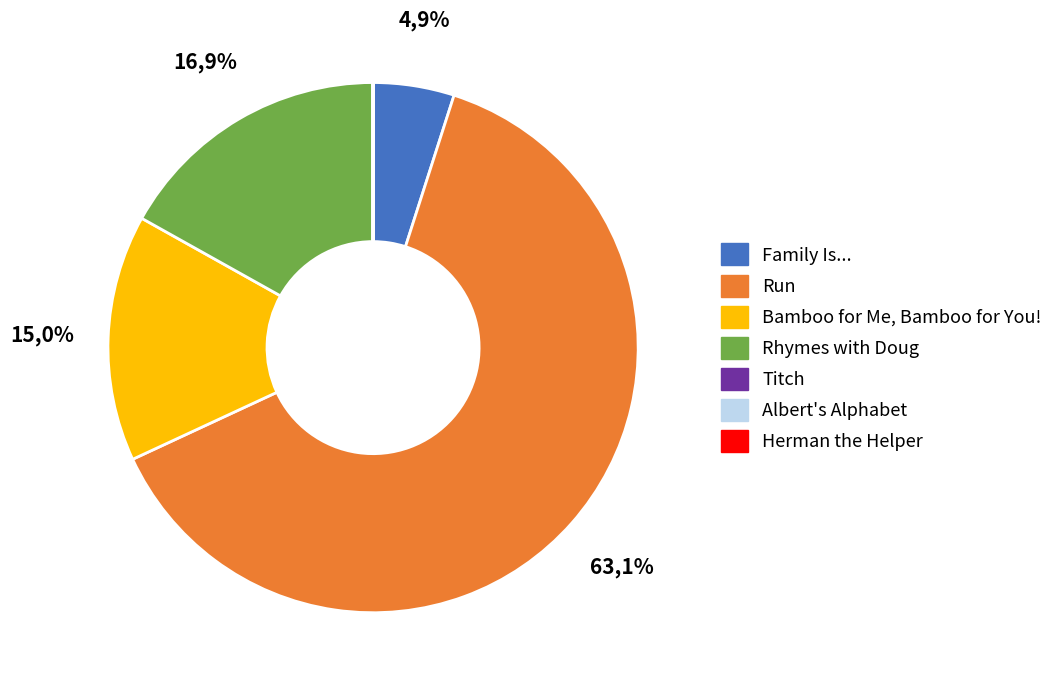

Is it true that Rhymes with Doug is 3% of the pie?

False